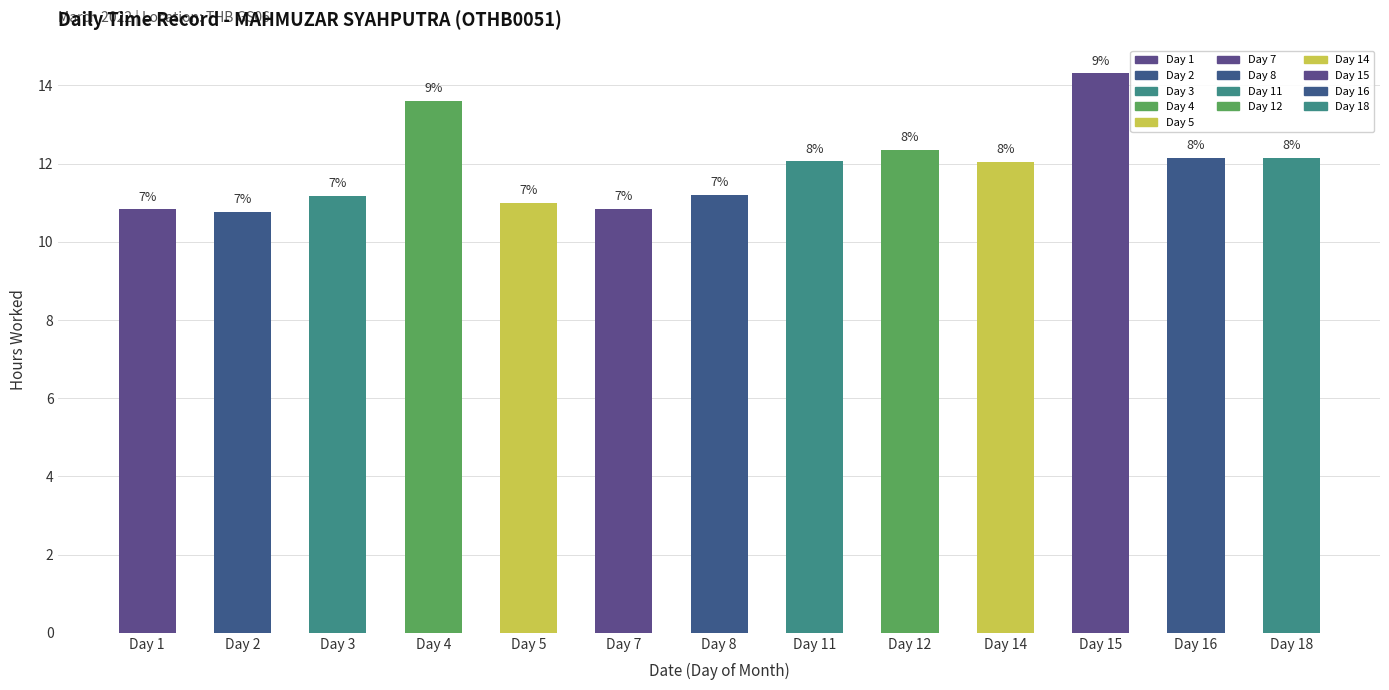

Is it true that the value at Day 11 is 12.1?

True